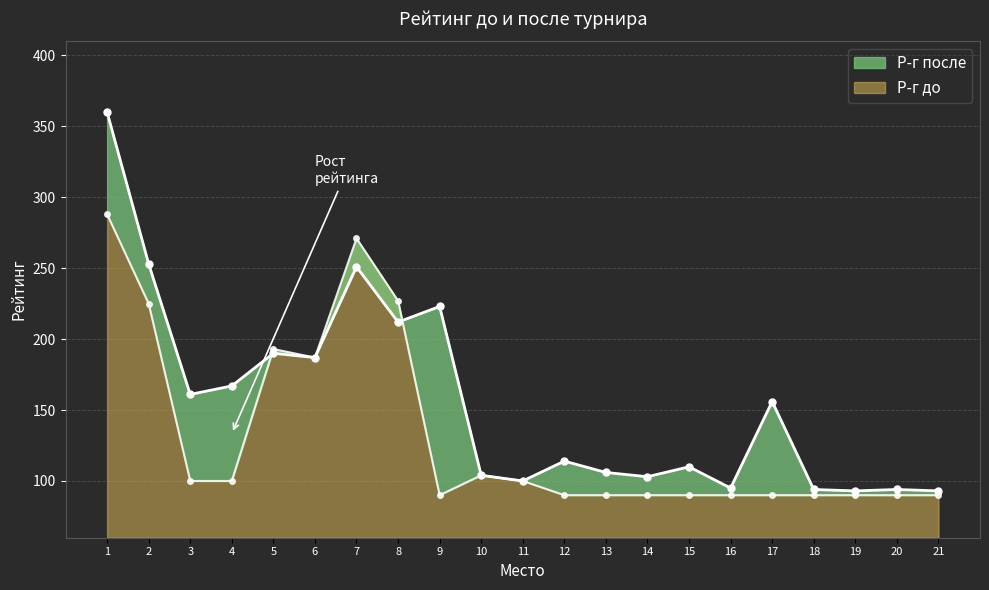

Which series changed the most between 1 and 11?

Р-г после